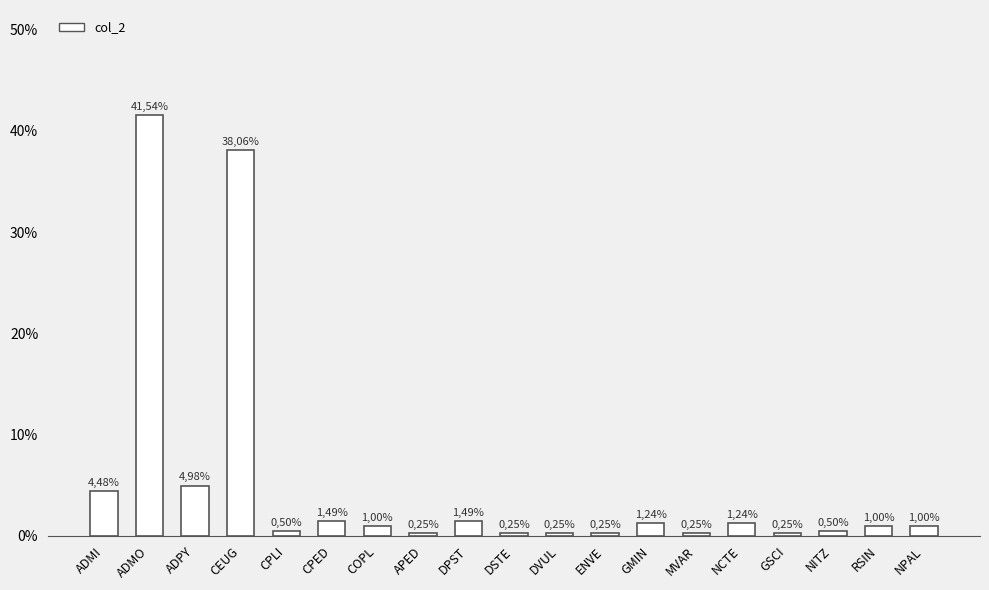

Approximately how many times larger is the value at NITZ compared to GMIN?

0.4